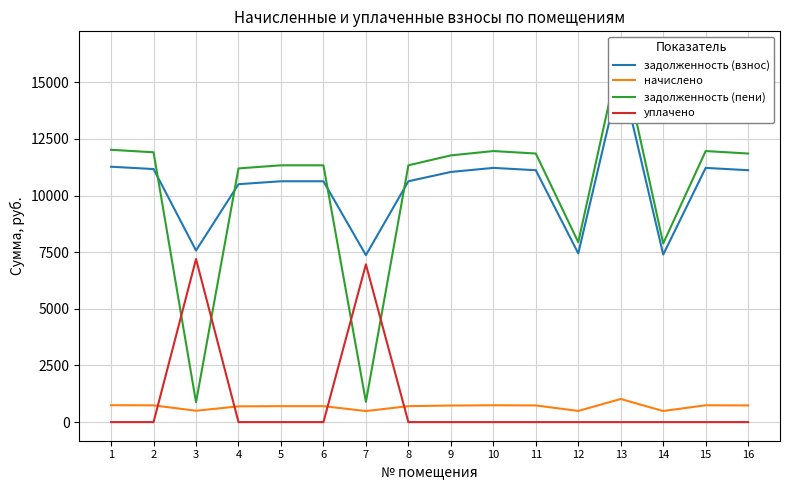

Reading left to right, extract all data points from this chart.

задолженность (взнос): 1=11273.5	2=11170.8	3=7575.6	4=10503.1	5=10631.5	6=10631.5	7=7370.2	8=10631.5	9=11042.4	10=11222.2	11=11119.4	12=7447.2	13=15408.0	14=7395.8	15=11222.2	16=11119.4
начислено: 1=746.7	2=740.0	3=501.8	4=695.7	5=704.2	6=704.2	7=488.2	8=704.2	9=731.4	10=743.3	11=736.5	12=493.3	13=1020.6	14=489.9	15=743.3	16=736.5
задолженность (пени): 1=12020.2	2=11910.8	3=877.4	4=11198.8	5=11335.7	6=11335.7	7=894.4	8=11335.7	9=11773.8	10=11965.5	11=11856.0	12=7940.5	13=16428.6	14=7885.7	15=11965.5	16=11856.0
уплачено: 1=0.0	2=0.0	3=7200.0	4=0.0	5=0.0	6=0.0	7=6963.9	8=0.0	9=0.0	10=0.0	11=0.0	12=0.0	13=0.0	14=0.0	15=0.0	16=0.0